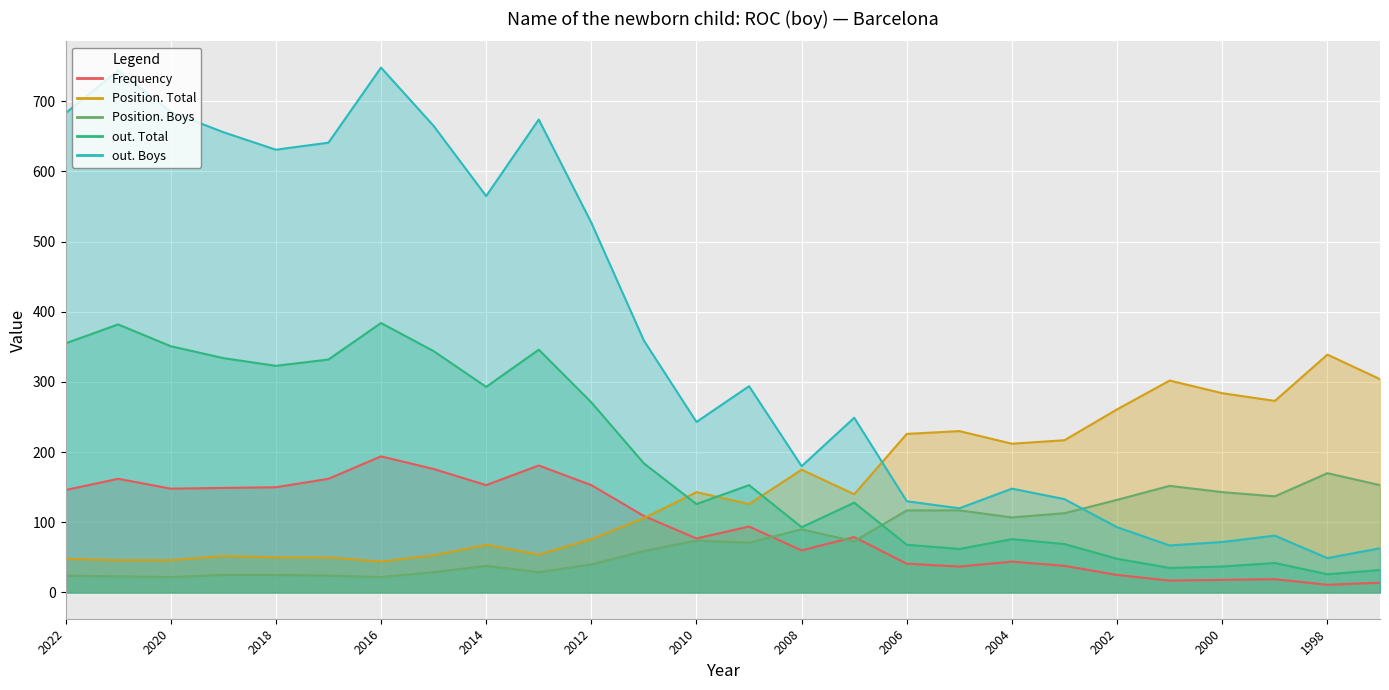

What is the difference between the second highest and second lowest values in the out. Boys series?

681